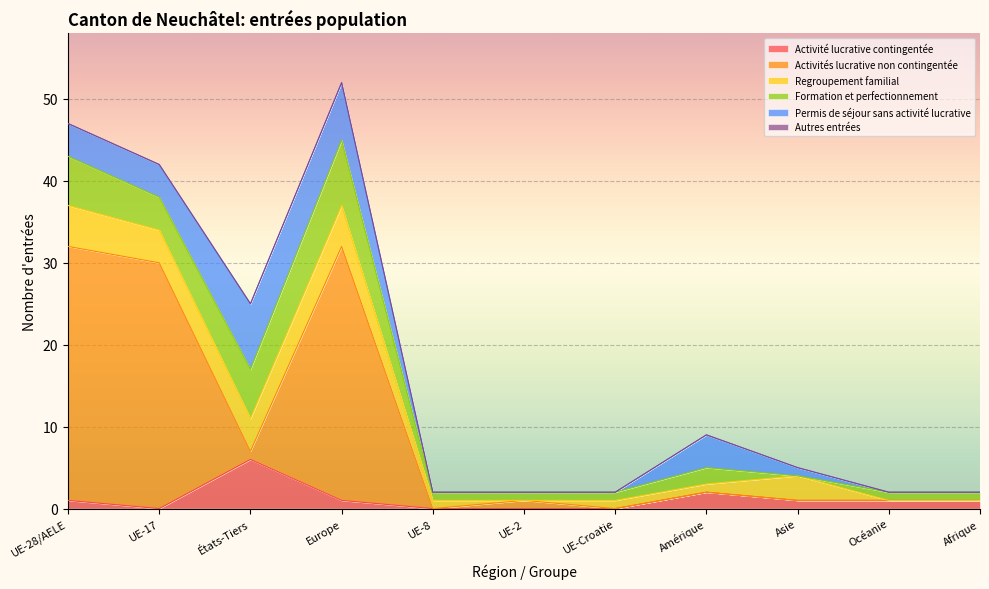

At which category is the sum across all series the highest?

Europe